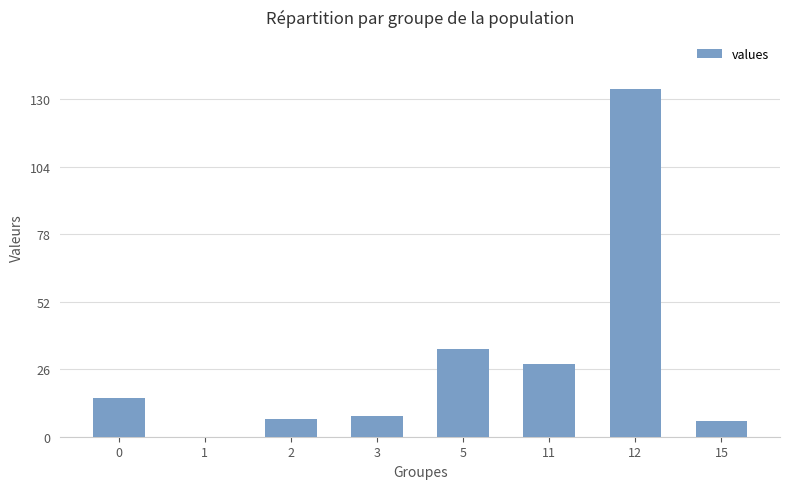

What is the maximum value shown in the chart?

134